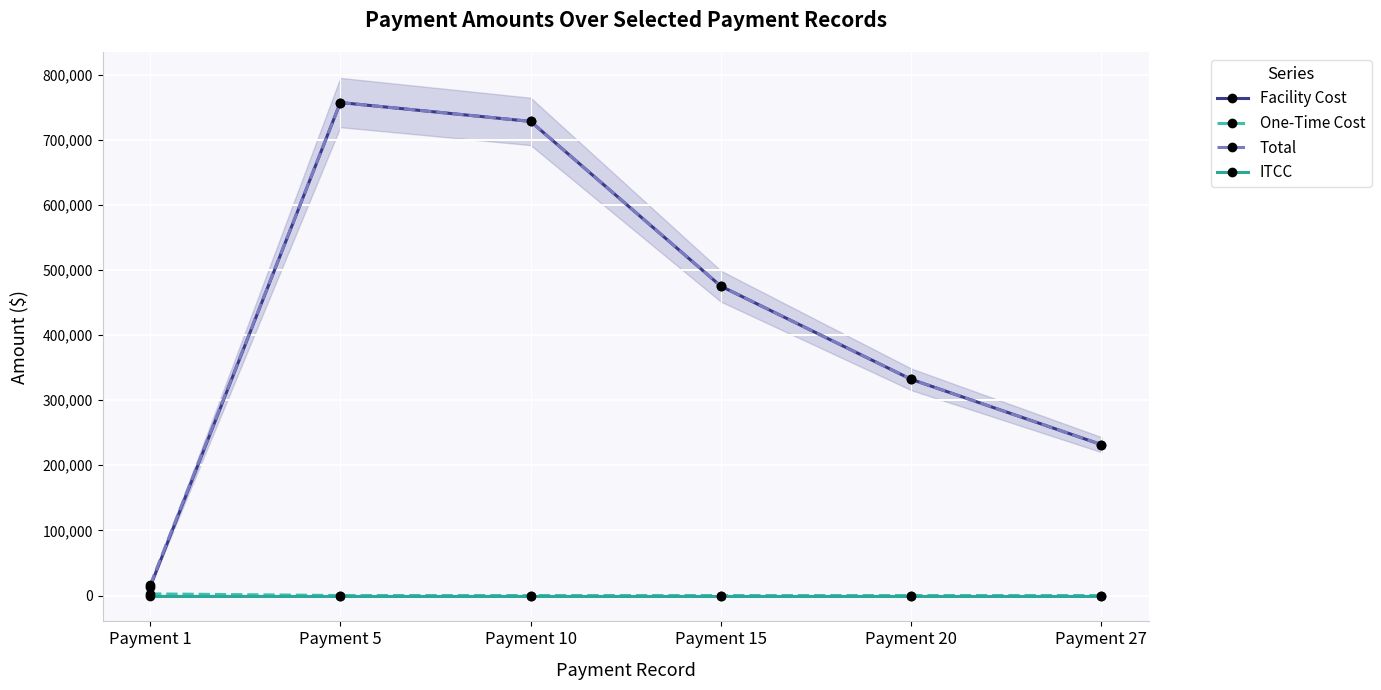

Is the value of Total at Payment 10 greater than the value of One-Time Cost at Payment 15?

Yes